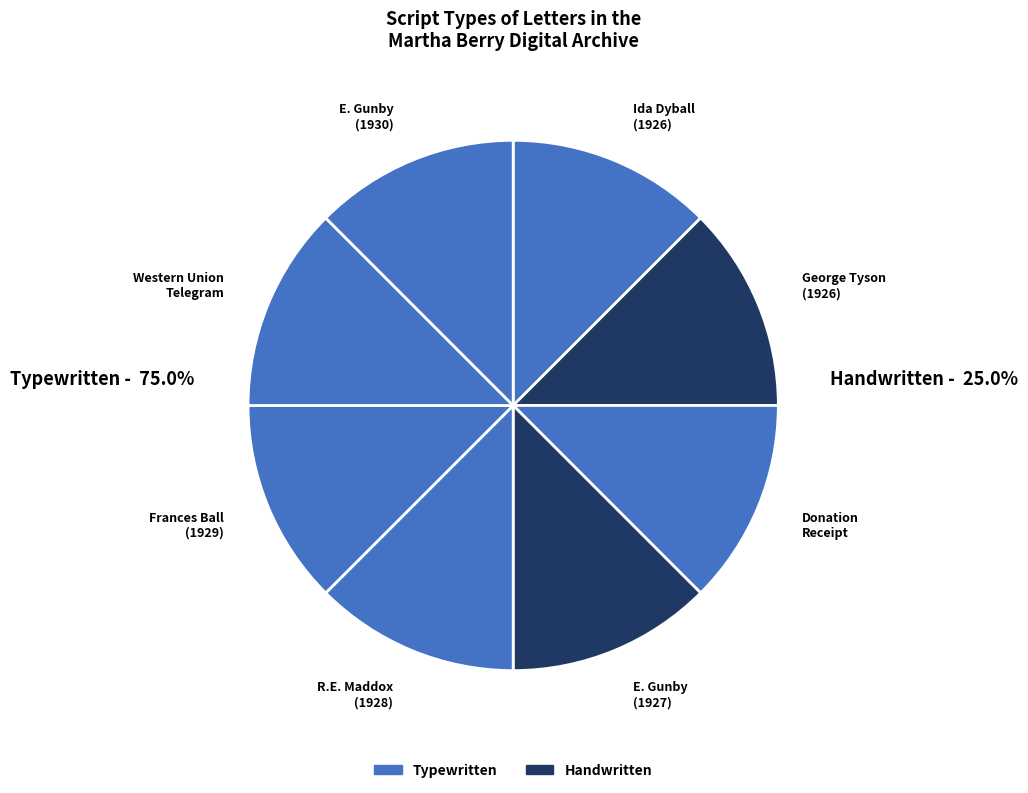

Combined, do Frances Ball (1929) and George Tyson (1926) account for over 50%?

No